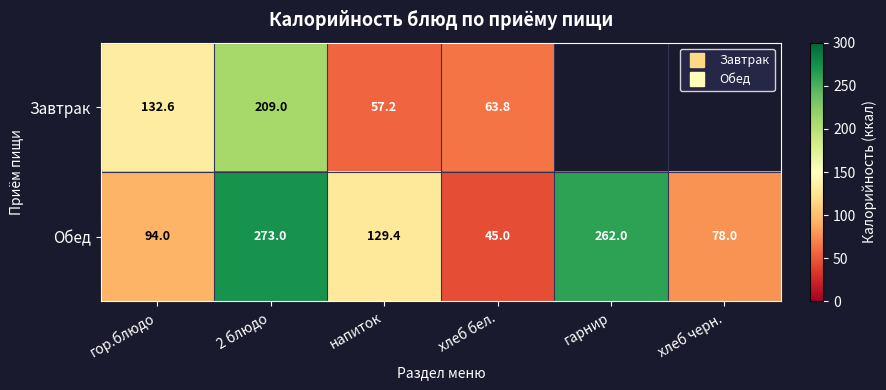

List the labels in order of Обед value, largest first.

2 блюдо, гарнир, напиток, гор.блюдо, хлеб черн., хлеб бел.